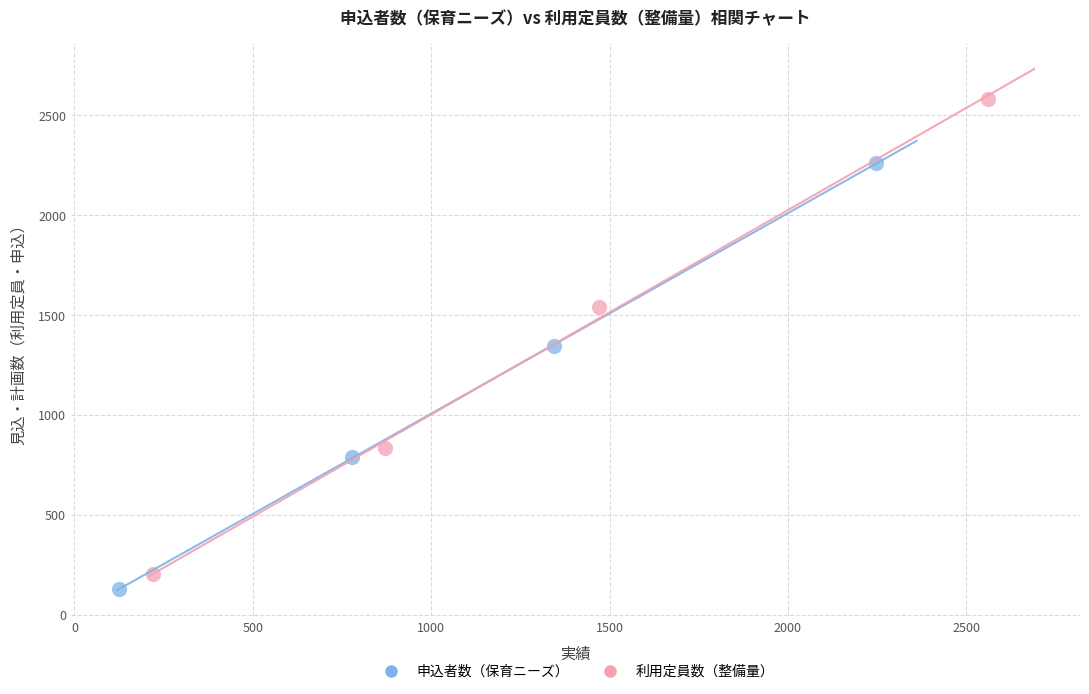

Which series has the largest Y range (max minus min)?

利用定員数（整備量）